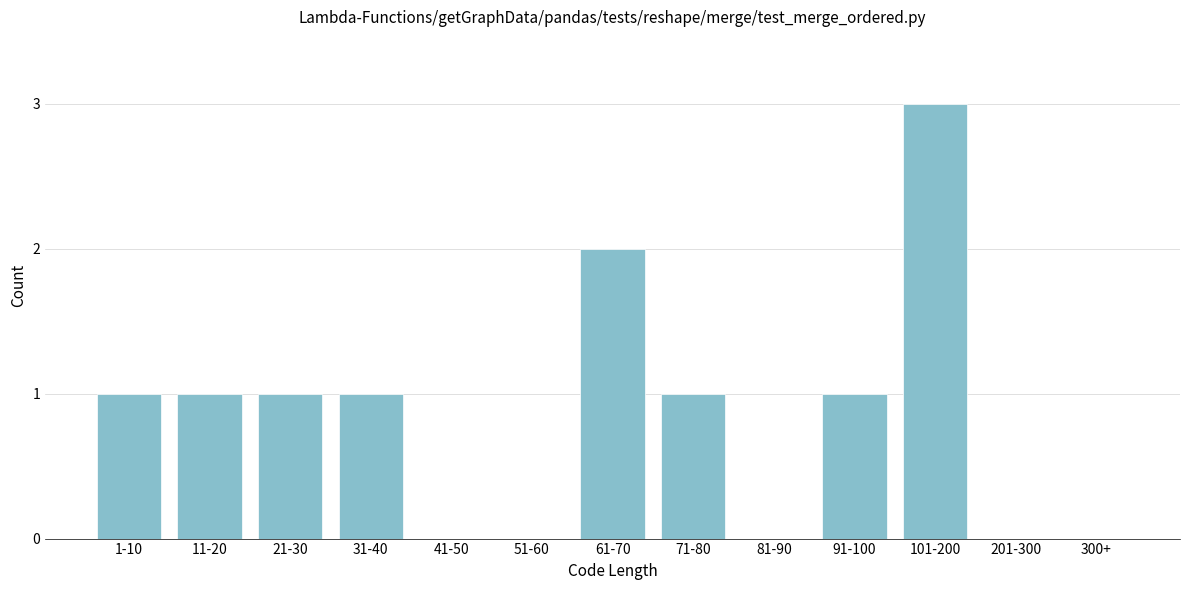

Reading left to right, extract all data points from this chart.

1-10=1	11-20=1	21-30=1	31-40=1	41-50=0	51-60=0	61-70=2	71-80=1	81-90=0	91-100=1	101-200=3	201-300=0	300+=0